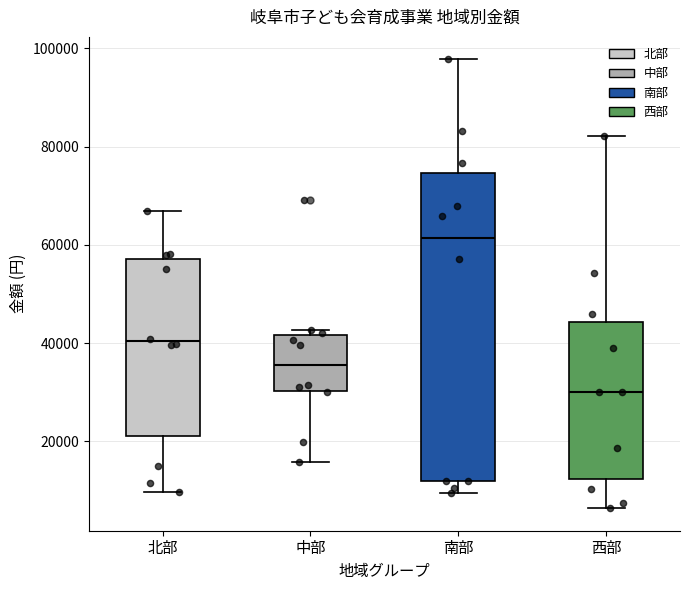

Comparing the boxes themselves (not the whiskers), which one is the tallest?

南部